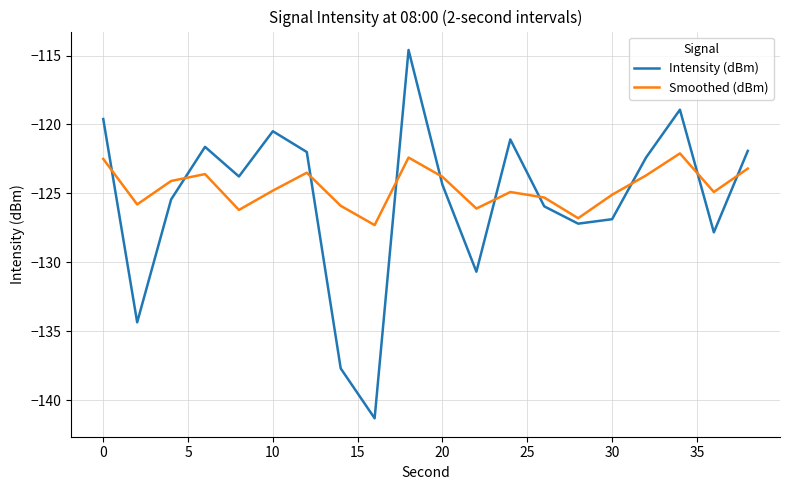

True or false: Smoothed (dBm) and Intensity (dBm) cross at least once.

True